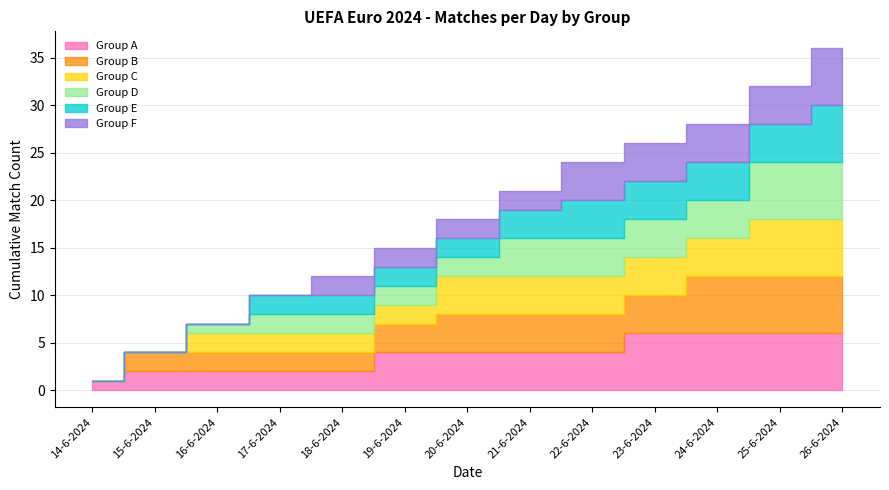

Which category has the lowest value across all series?

14-6-2024